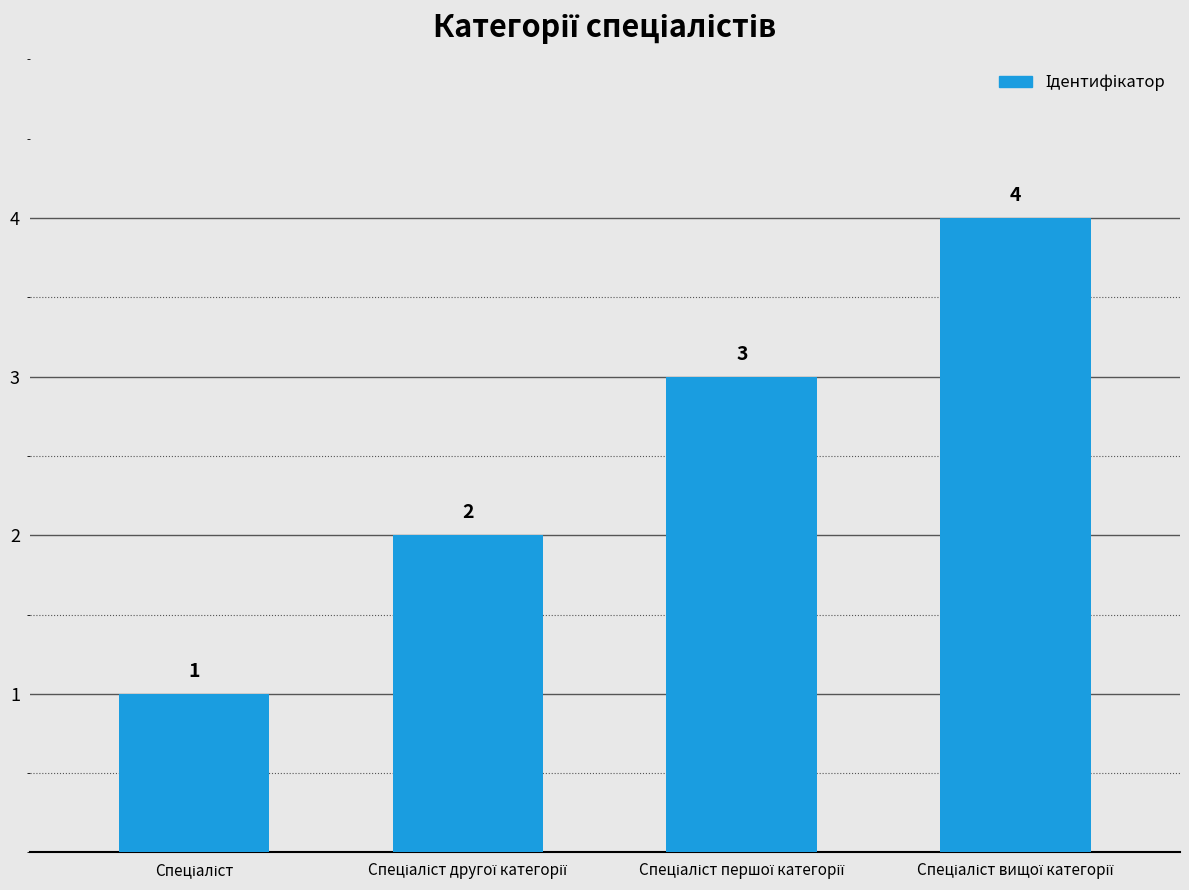

What is the value of the 2nd bar from the left?

2